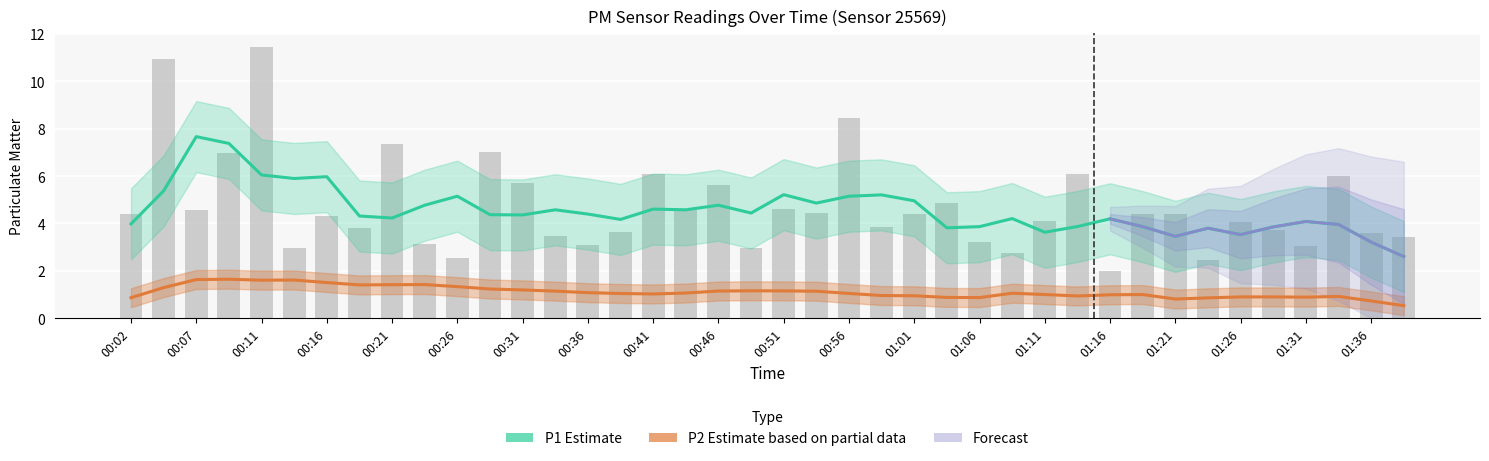

True or false: the data shows 3.6 at 00:39.

True